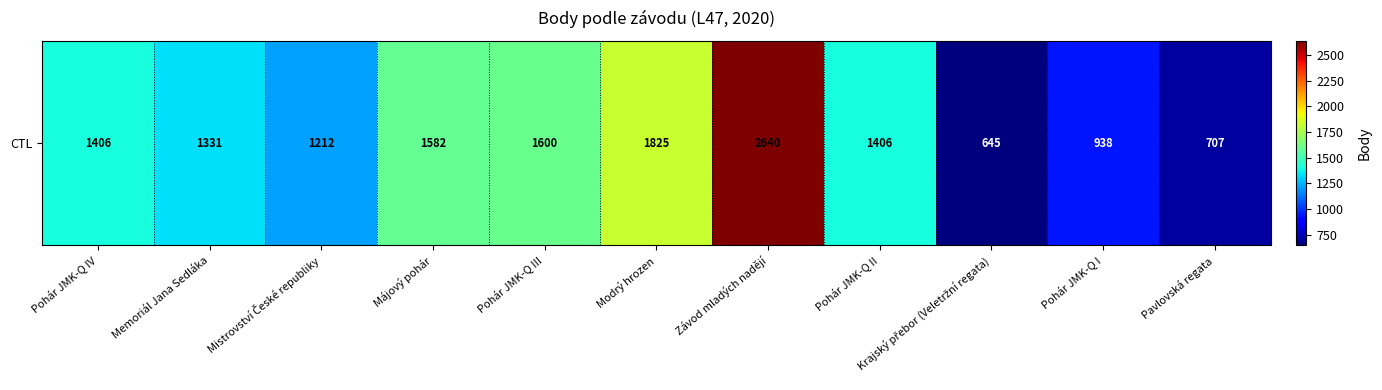

Reading right to left, what are all the values shown in this chart?

Pavlovská regata=707	Pohár JMK-Q I=938	Krajský přebor (Veletržní regata)=645	Pohár JMK-Q II=1406	Závod mladých nadějí=2640	Modrý hrozen=1825	Pohár JMK-Q III=1600	Májový pohár=1582	Mistrovství České republiky=1212	Memoriál Jana Sedláka=1331	Pohár JMK-Q IV=1406